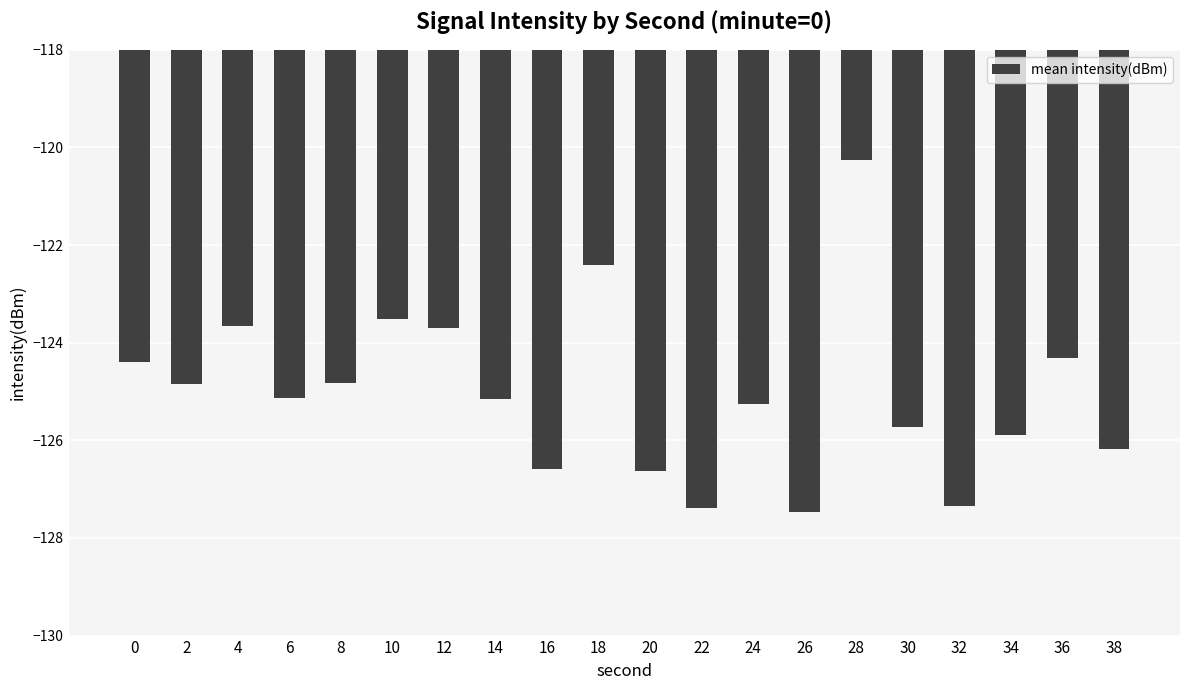

What is the value of the 13th bar from the left?

-125.3